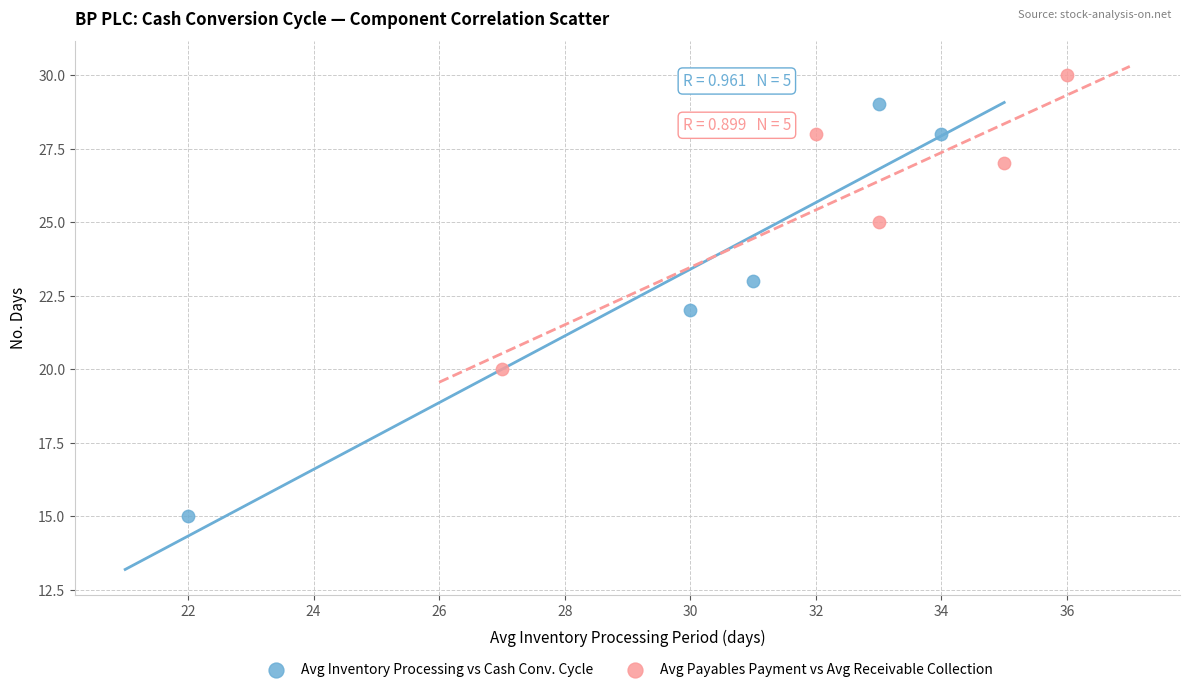

Which series has the widest spread of Y values?

Avg Inventory Processing vs Cash Conv. Cycle